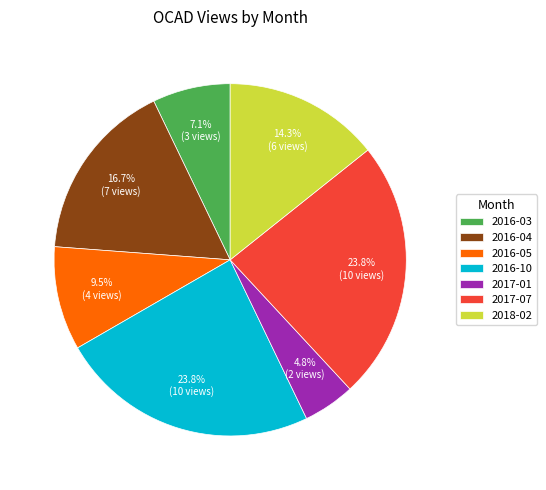

Between 2016-04 and 2016-10, which is larger?

2016-10